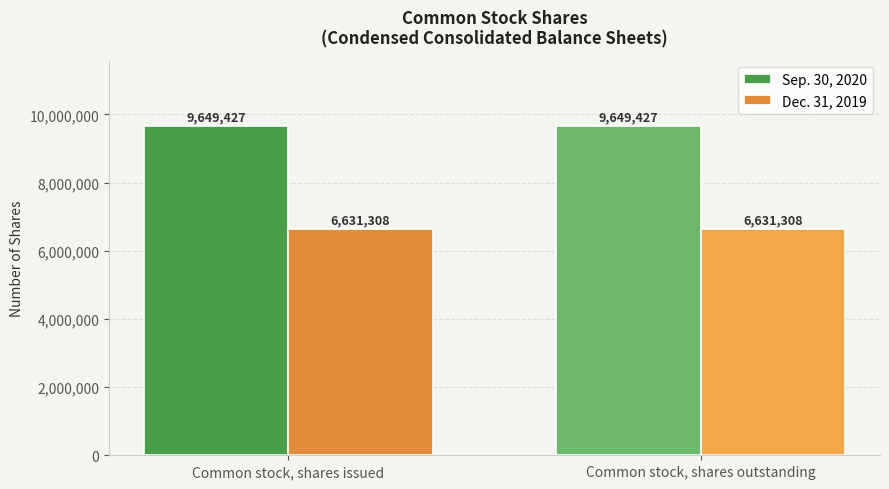

What are all the series names shown in the legend?

Sep. 30, 2020, Dec. 31, 2019